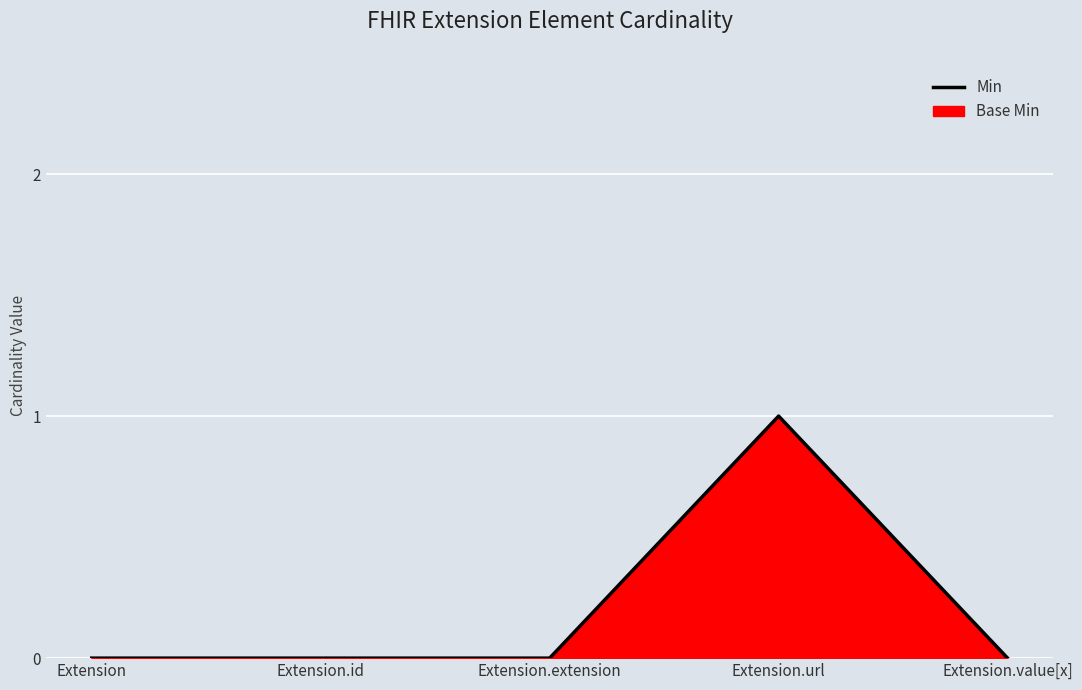

How many values exceed 0?

1